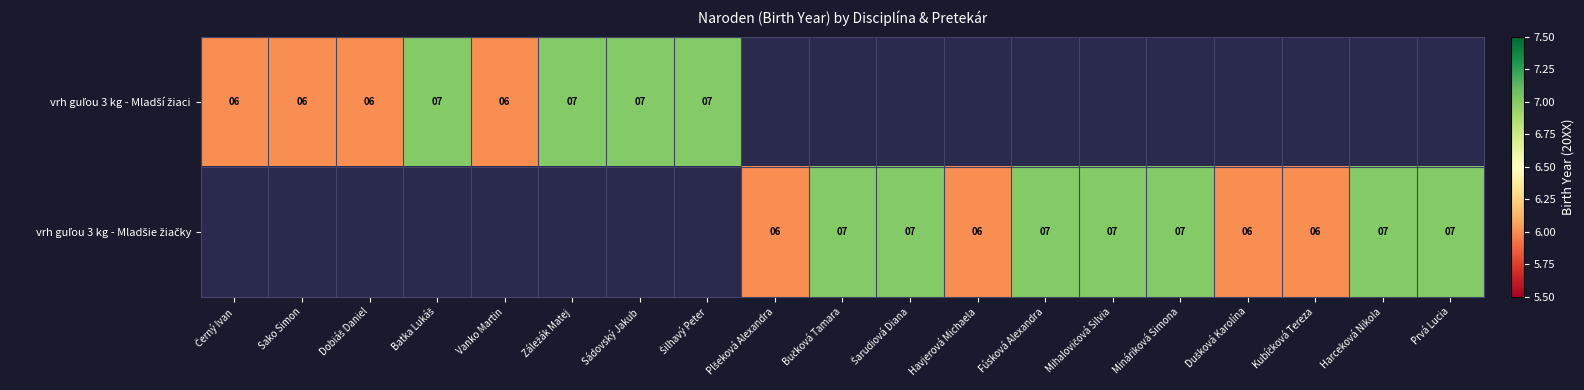

Rank the series at Plšeková Alexandra from lowest to highest value.

vrh guľou 3 kg - Mladší žiaci, vrh guľou 3 kg - Mladšie žiačky